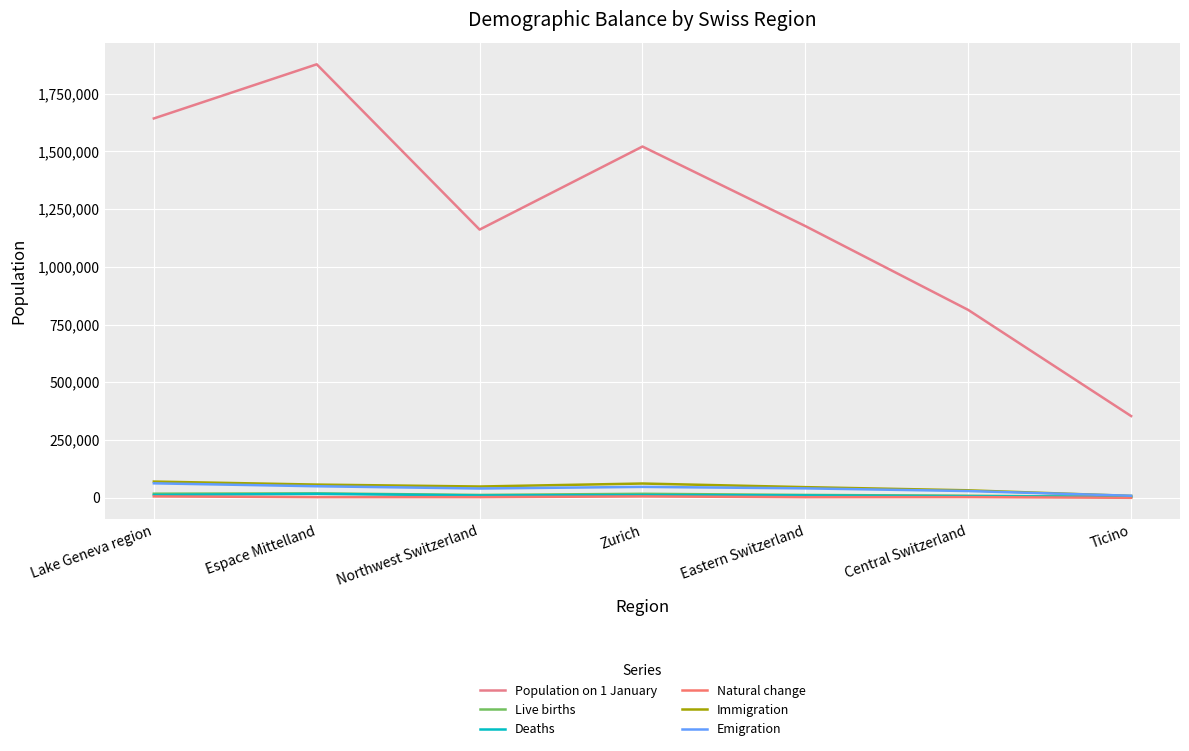

Rank the series at Zurich from highest to lowest value.

Population on 1 January, Immigration, Emigration, Live births, Deaths, Natural change